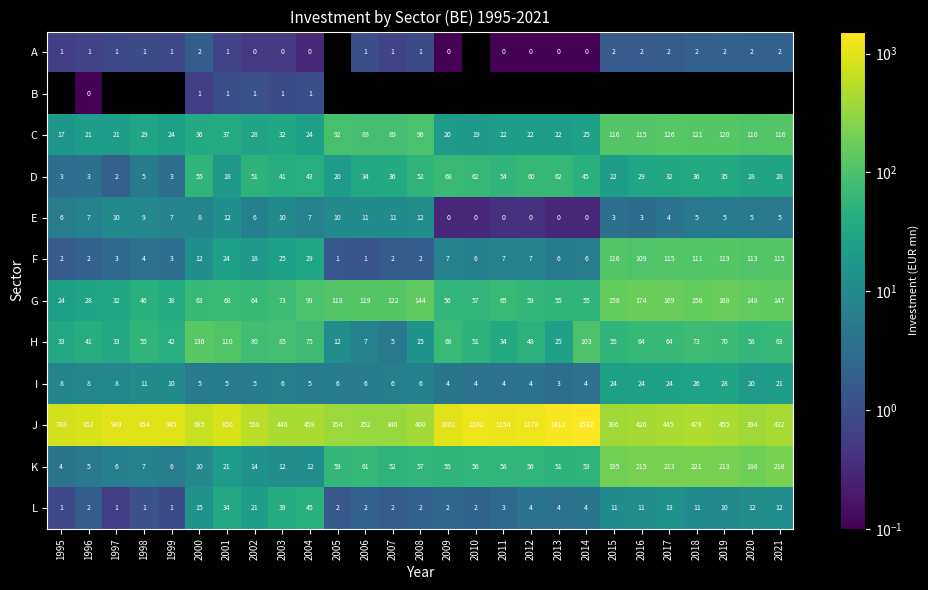

Where is K nearest to the value 112?

2006